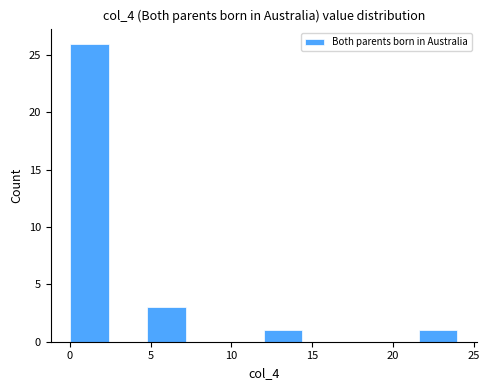

Over which range of the x-axis is the bar tallest?

0.0 to 2.4